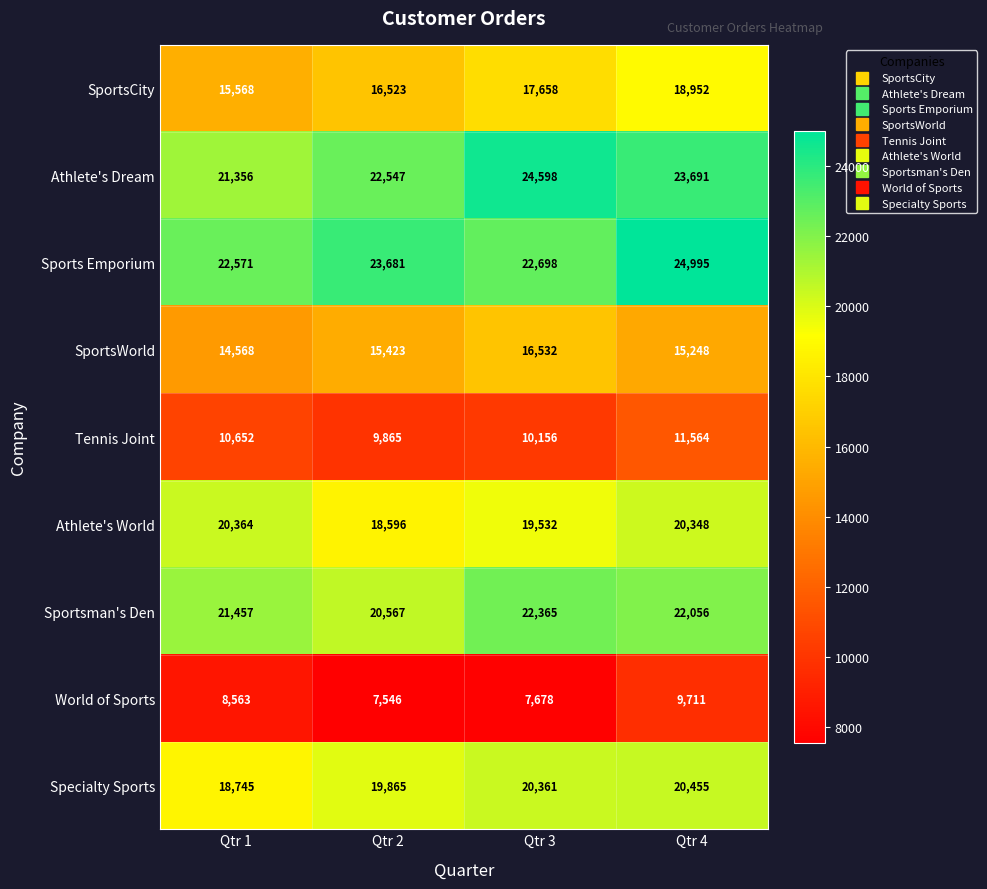

How many categories are shown in the chart?

4